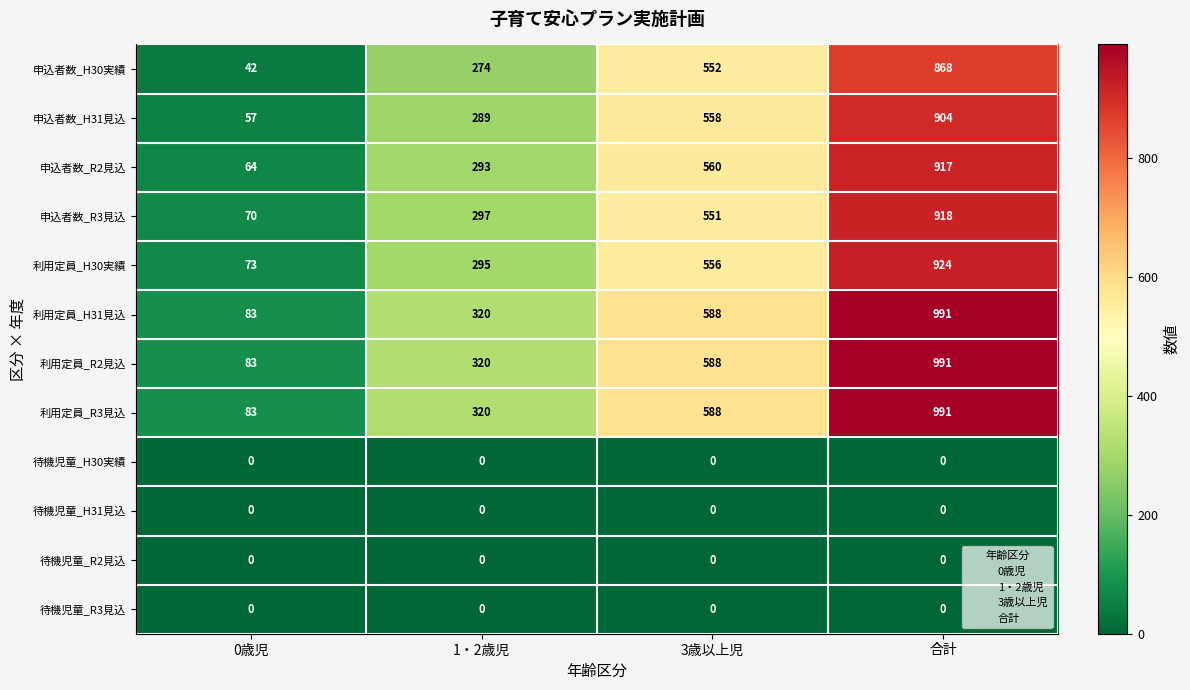

What is the difference between the highest and lowest values at 1・2歳児?

320